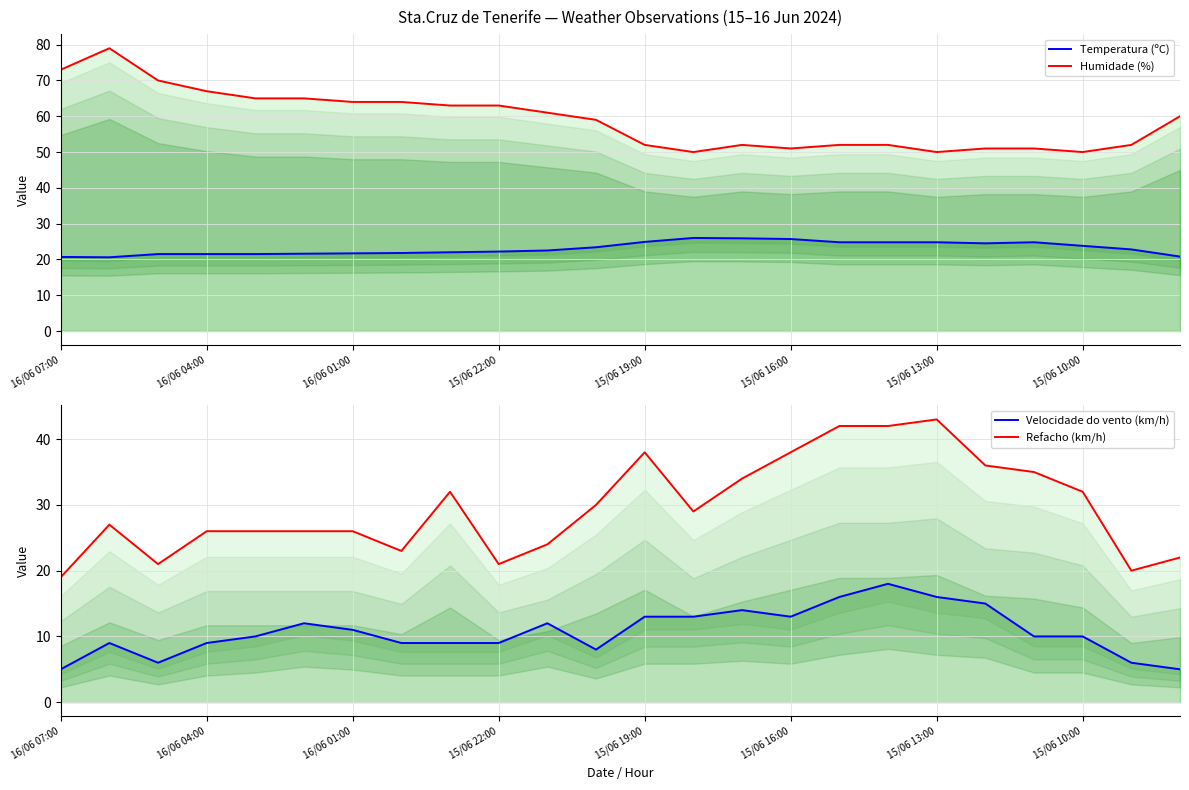

What is the sum of the Velocidade do vento (km/h) values at 16/06 04:00 and 15/06 22:00?

18.0